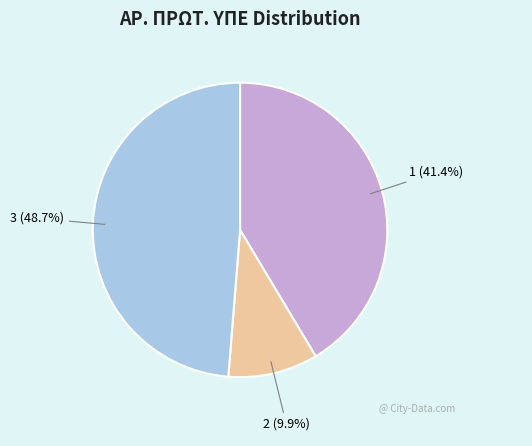

Which slice is the largest?

3